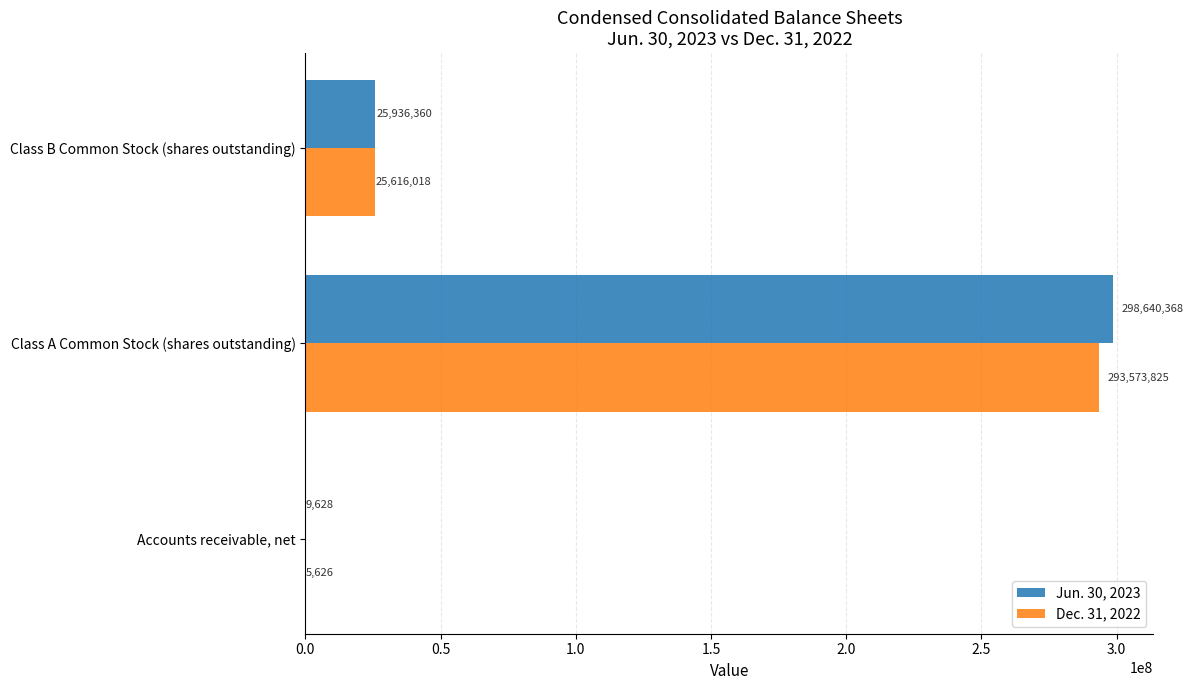

Which series has the largest total across all categories?

Jun. 30, 2023